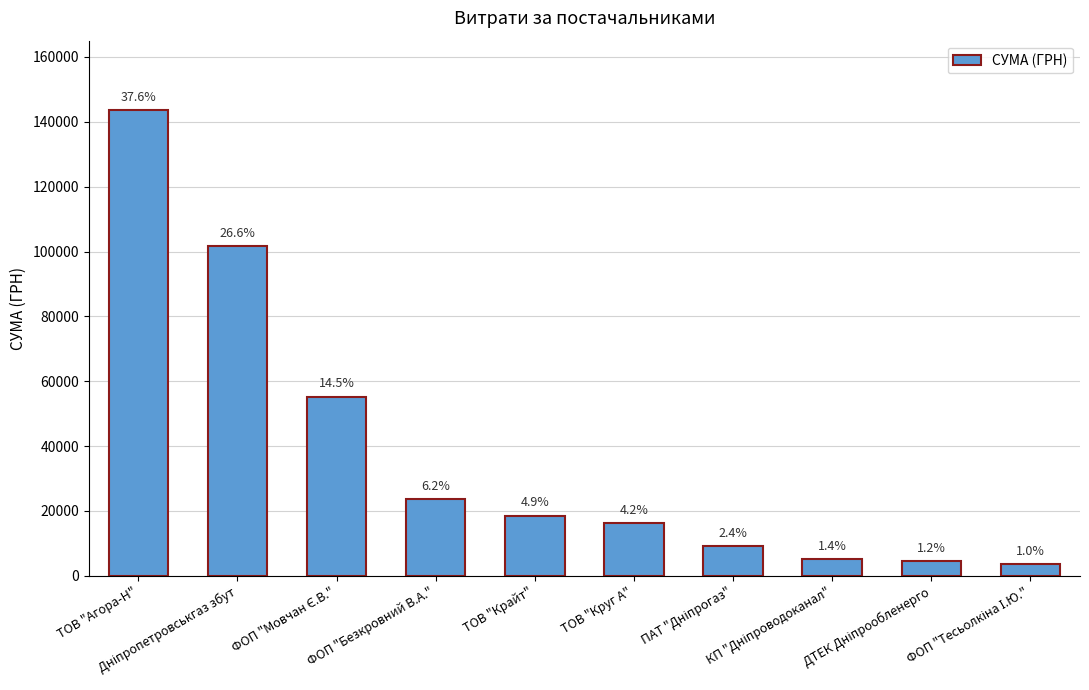

Which label corresponds to the smallest value in the chart?

ФОП "Тесьолкіна І.Ю."